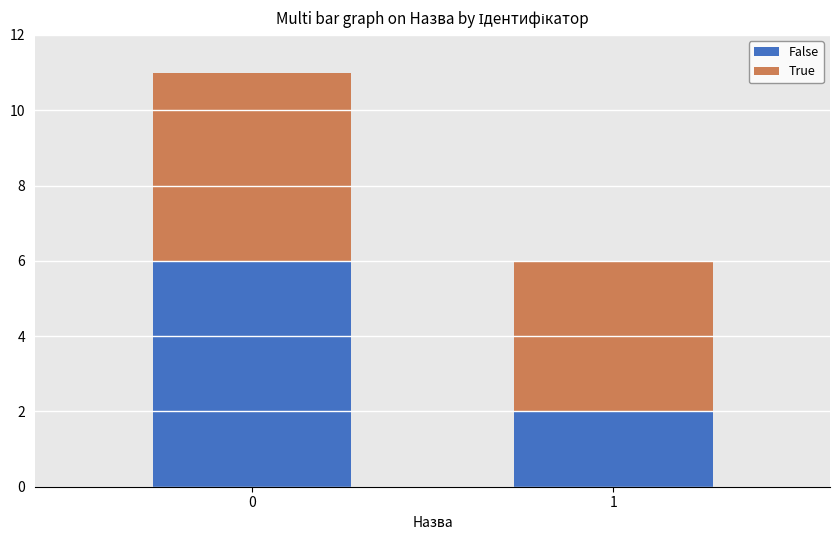

What are all the series names shown in the legend?

False, True